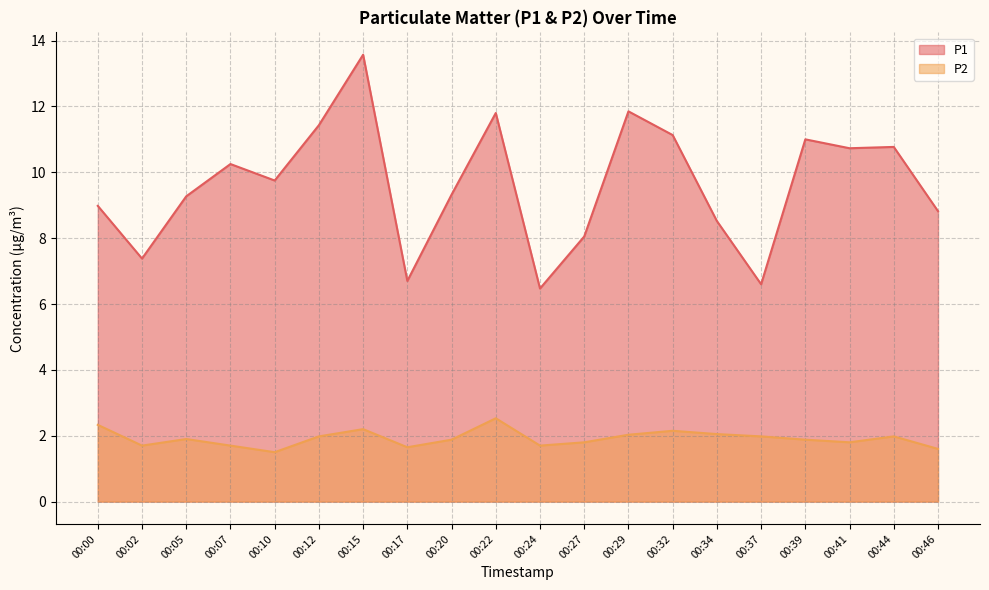

Which series has the largest total across all categories?

P1